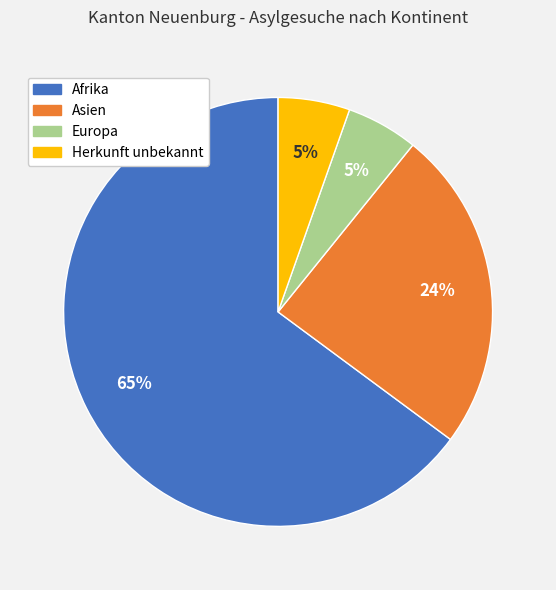

To the nearest percent, what percentage of the pie is Herkunft unbekannt?

5%